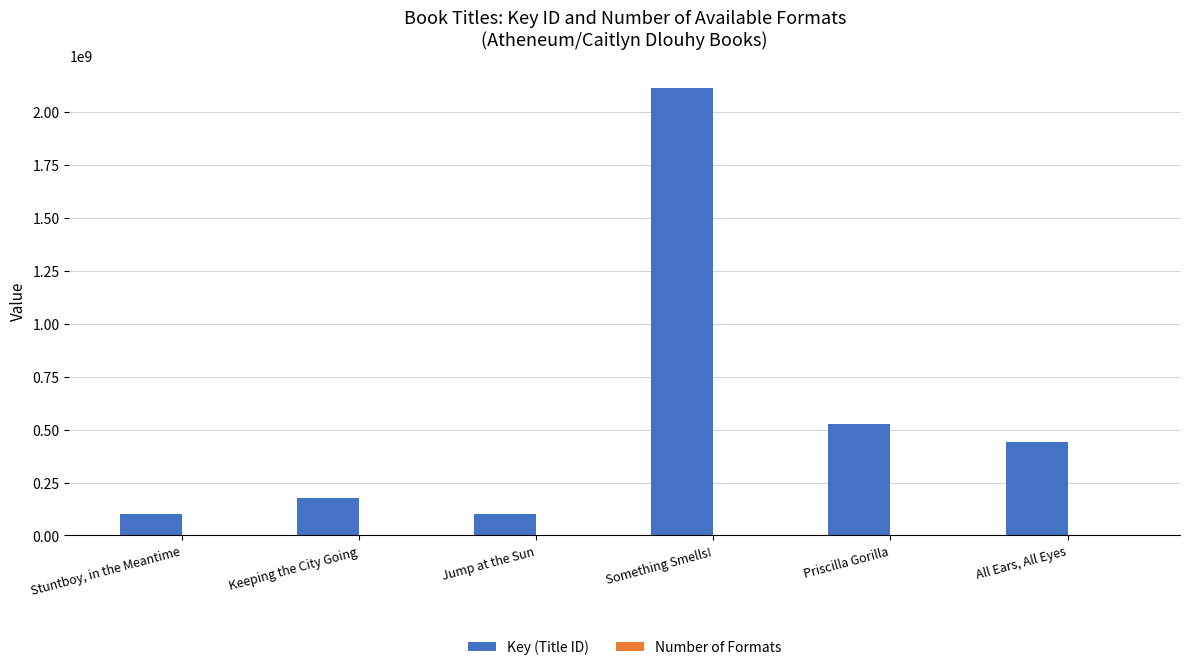

The Key (Title ID) series shows 527299087 at Priscilla Gorilla. True or false?

True